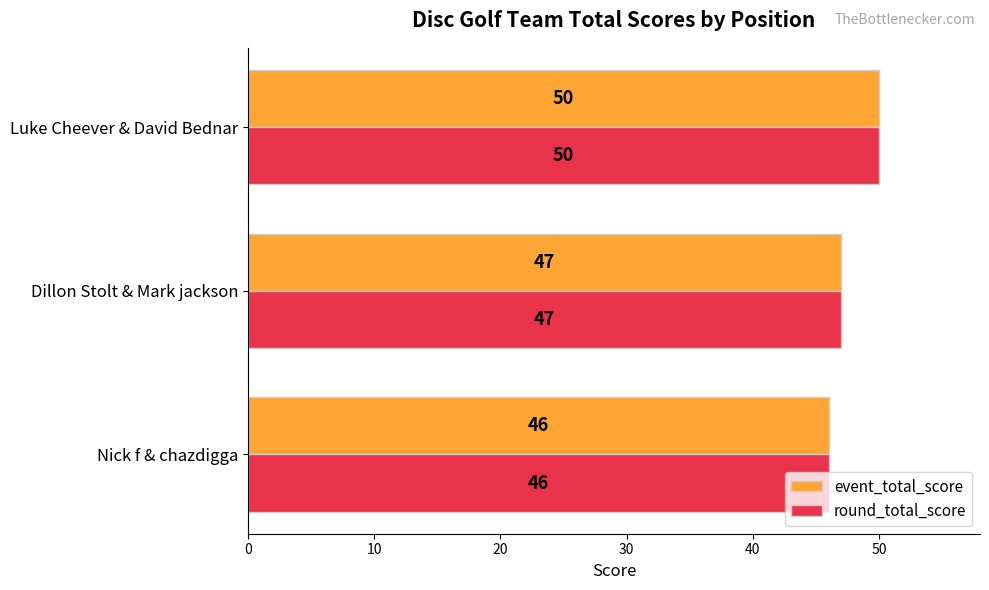

What is the maximum value for event_total_score?

50